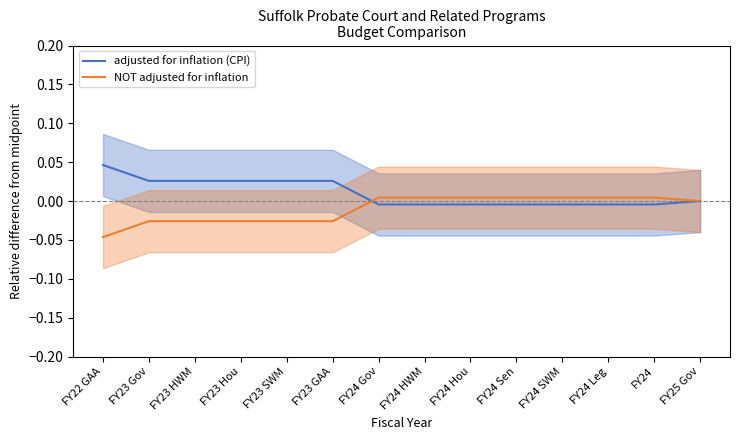

Between which two adjacent categories do NOT adjusted for inflation and adjusted for inflation (CPI) first intersect?

FY23 GAA and FY24 Gov